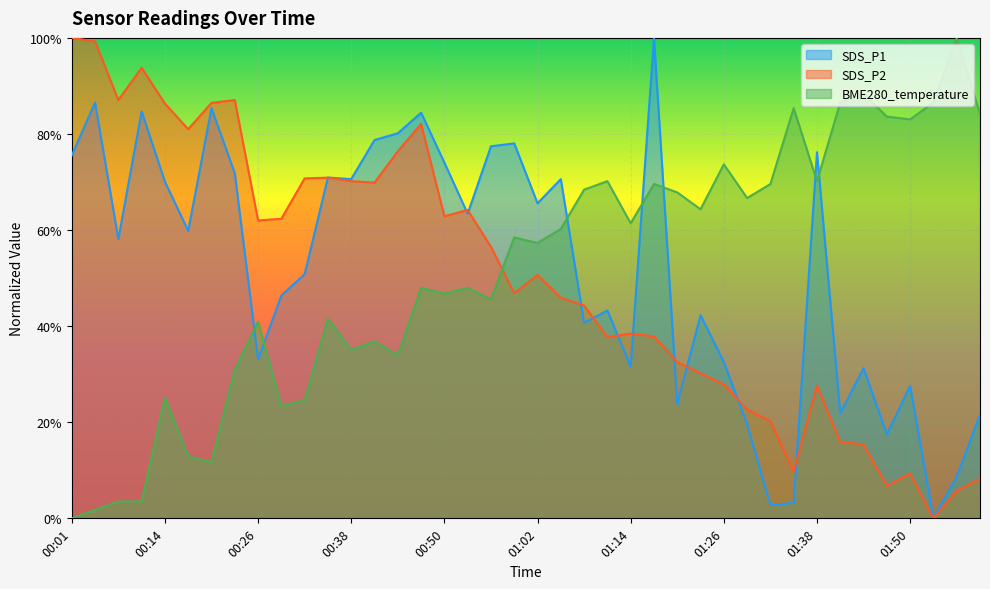

Rank the categories by SDS_P1 value from lowest to highest.

01:53, 01:32, 01:35, 01:56, 01:47, 01:29, 01:59, 01:41, 01:20, 01:50, 01:44, 01:14, 01:26, 00:26, 01:08, 01:23, 01:11, 00:29, 00:32, 00:07, 00:17, 00:53, 01:02, 00:14, 00:38, 01:05, 00:35, 00:23, 00:50, 00:01, 01:38, 00:56, 00:59, 00:41, 00:44, 00:47, 00:10, 00:20, 00:04, 01:17